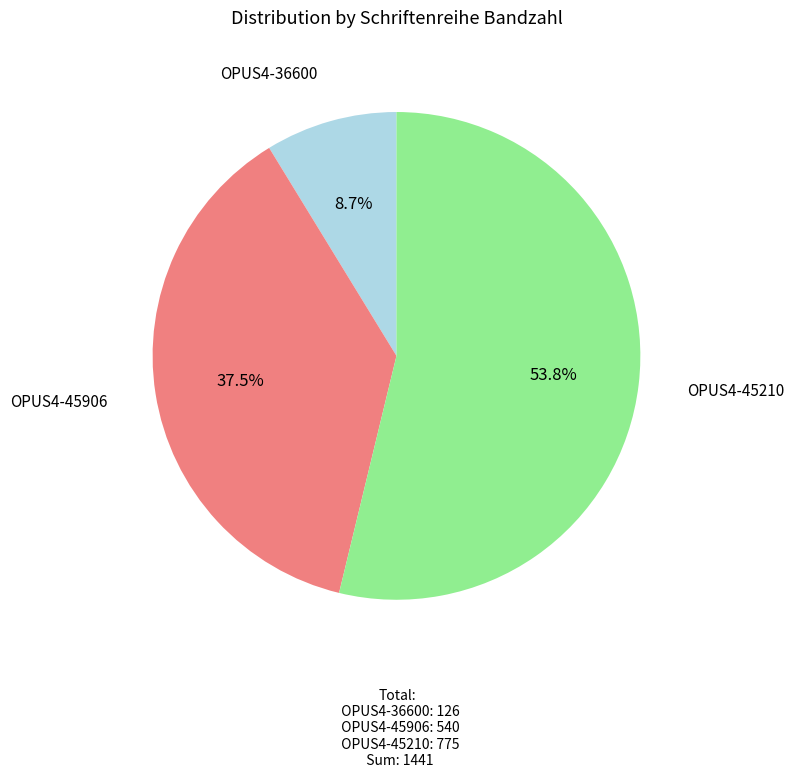

Is there a majority slice in this chart?

Yes